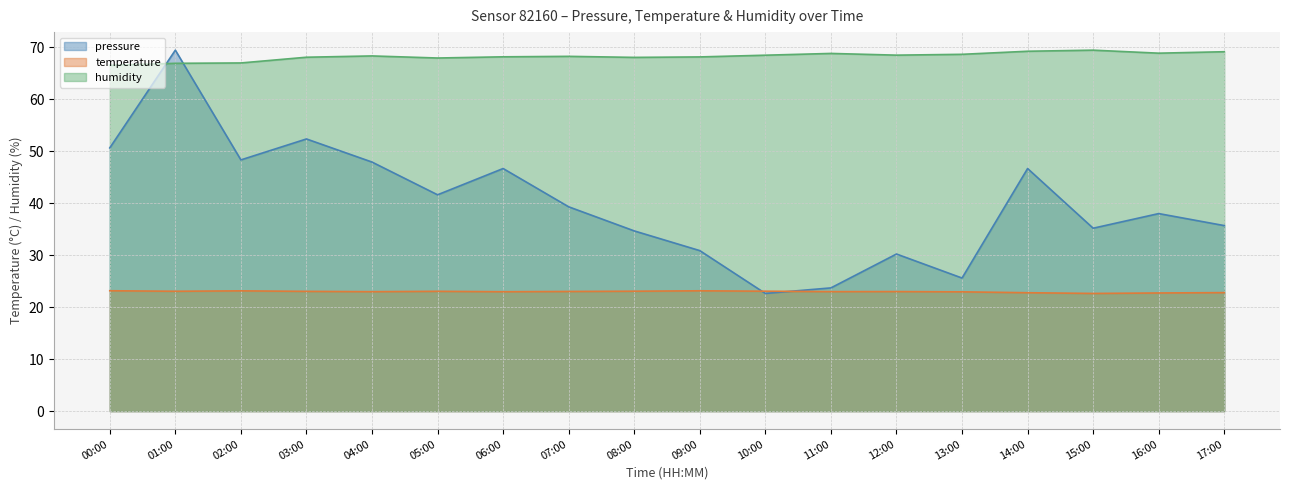

How many lines are shown in the chart?

3